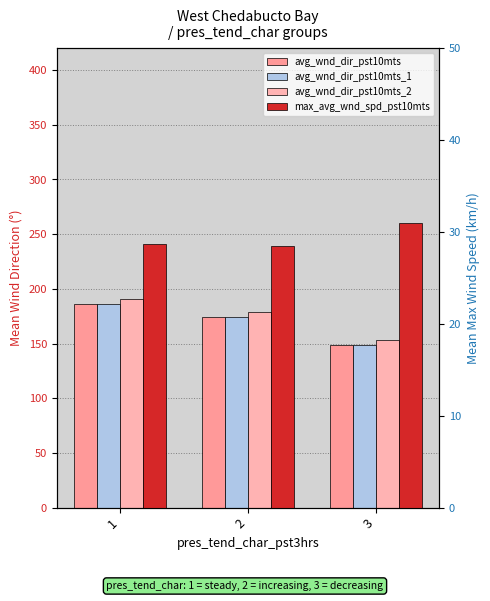

Which series changed the most between 1 and 3?

avg_wnd_dir_pst10mts